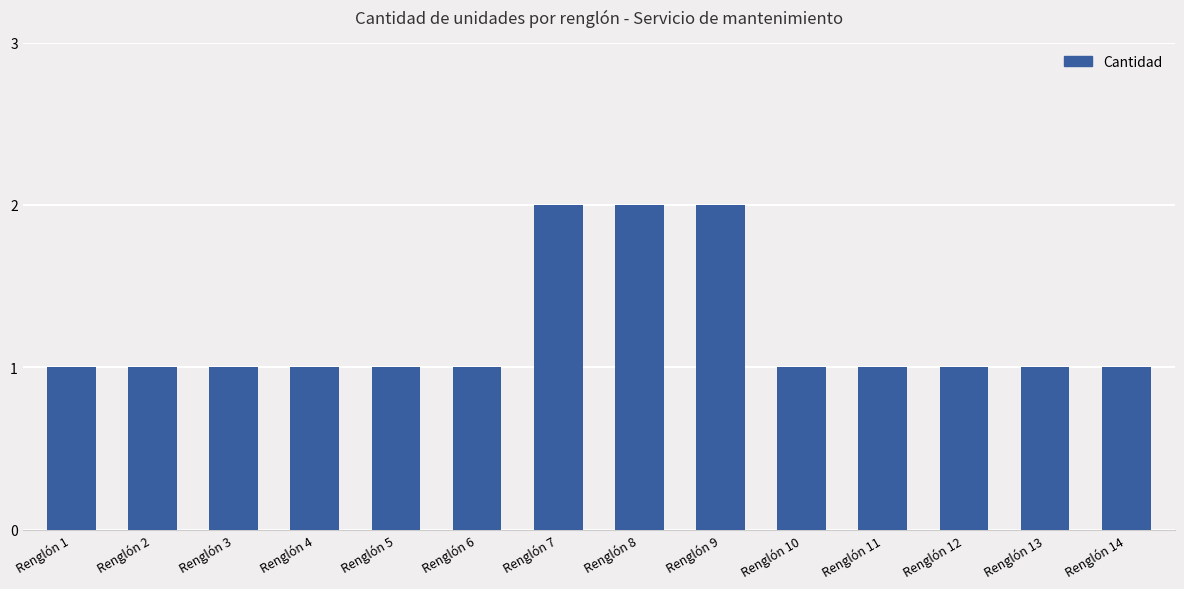

Count the number of categories in the chart.

14